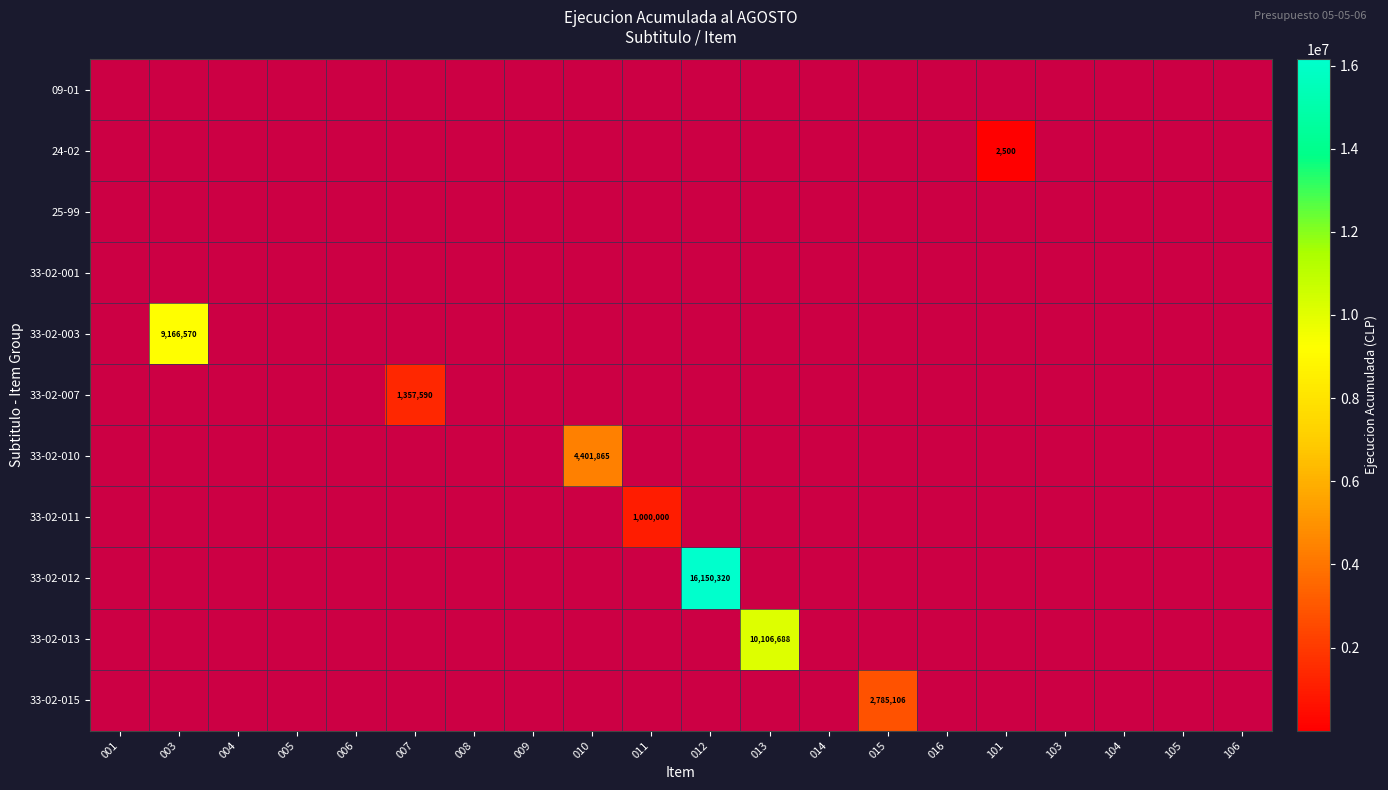

What is the maximum value shown in the chart?

16150320.0